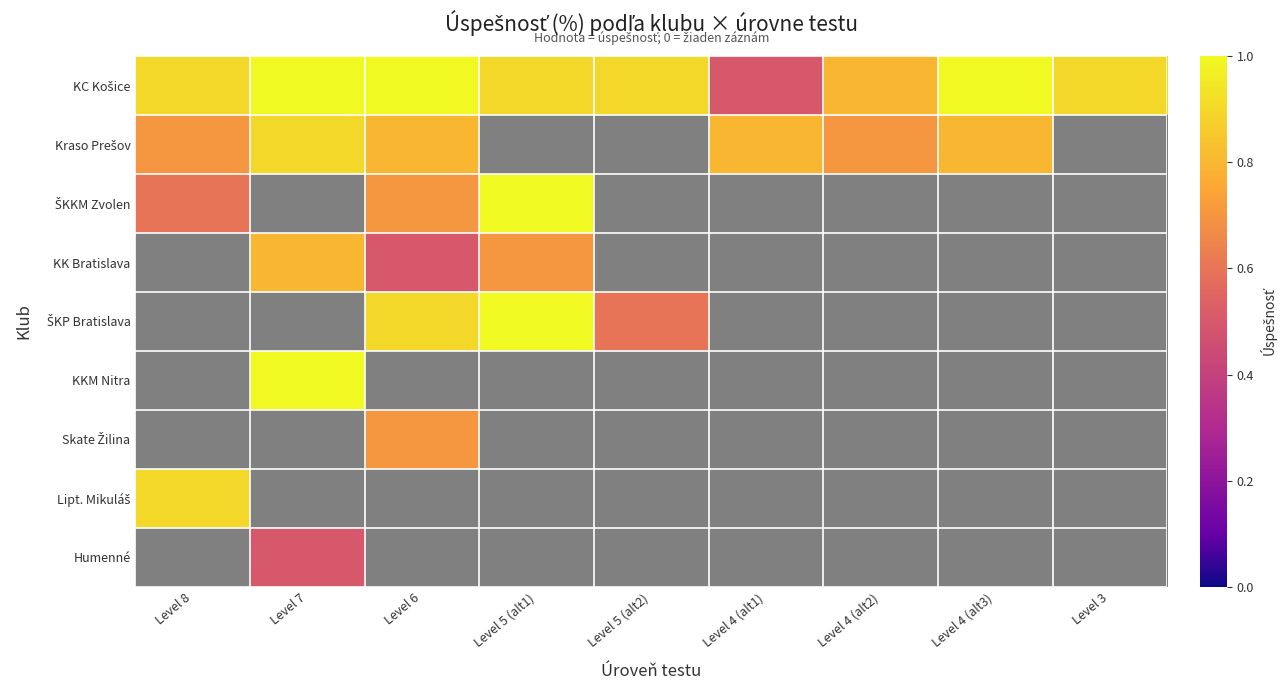

How many categories are shown in the chart?

9